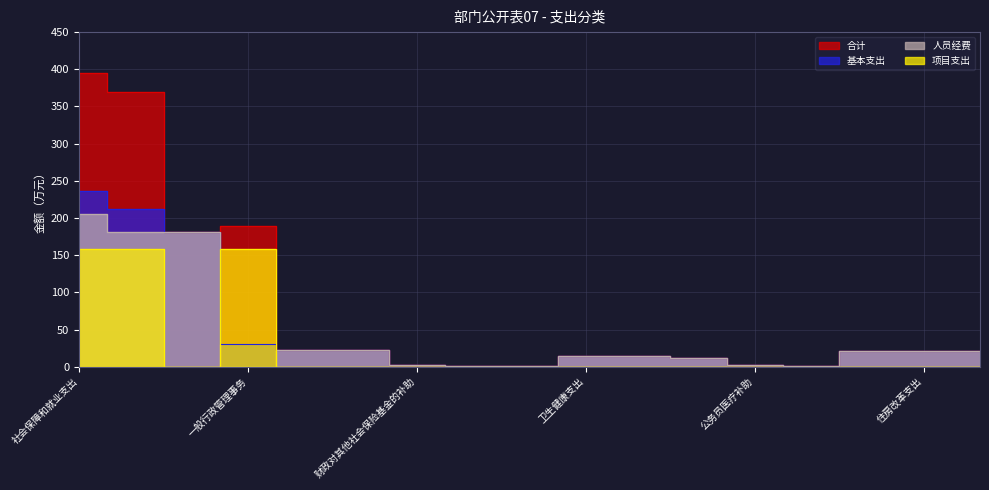

In 项目支出, how many points are lower than both neighbors (excluding endpoints)?

1